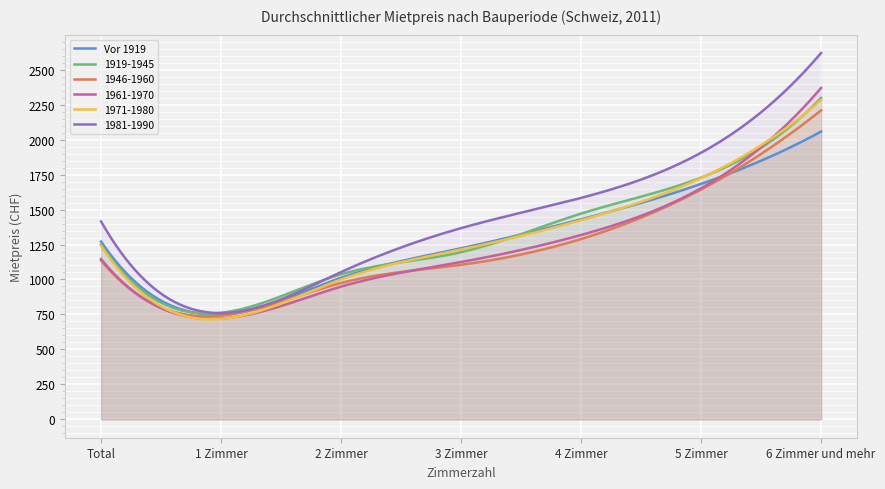

How many lines are shown in the chart?

6